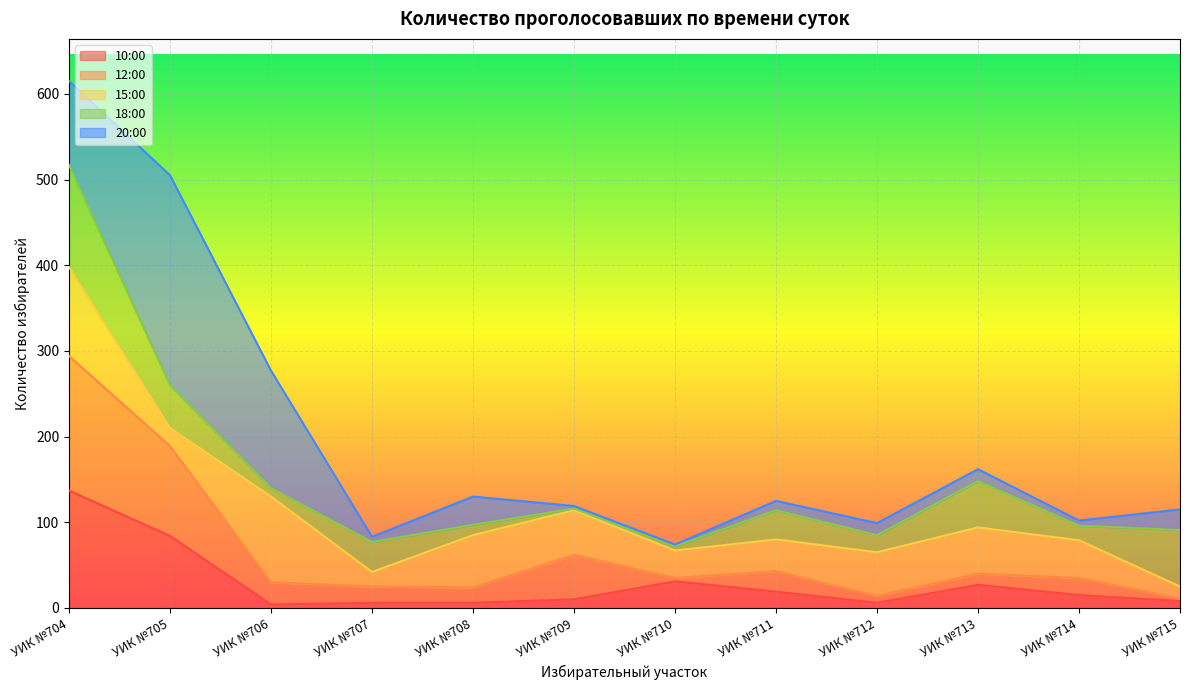

How many interior local peaks does the 18:00 series have?

3